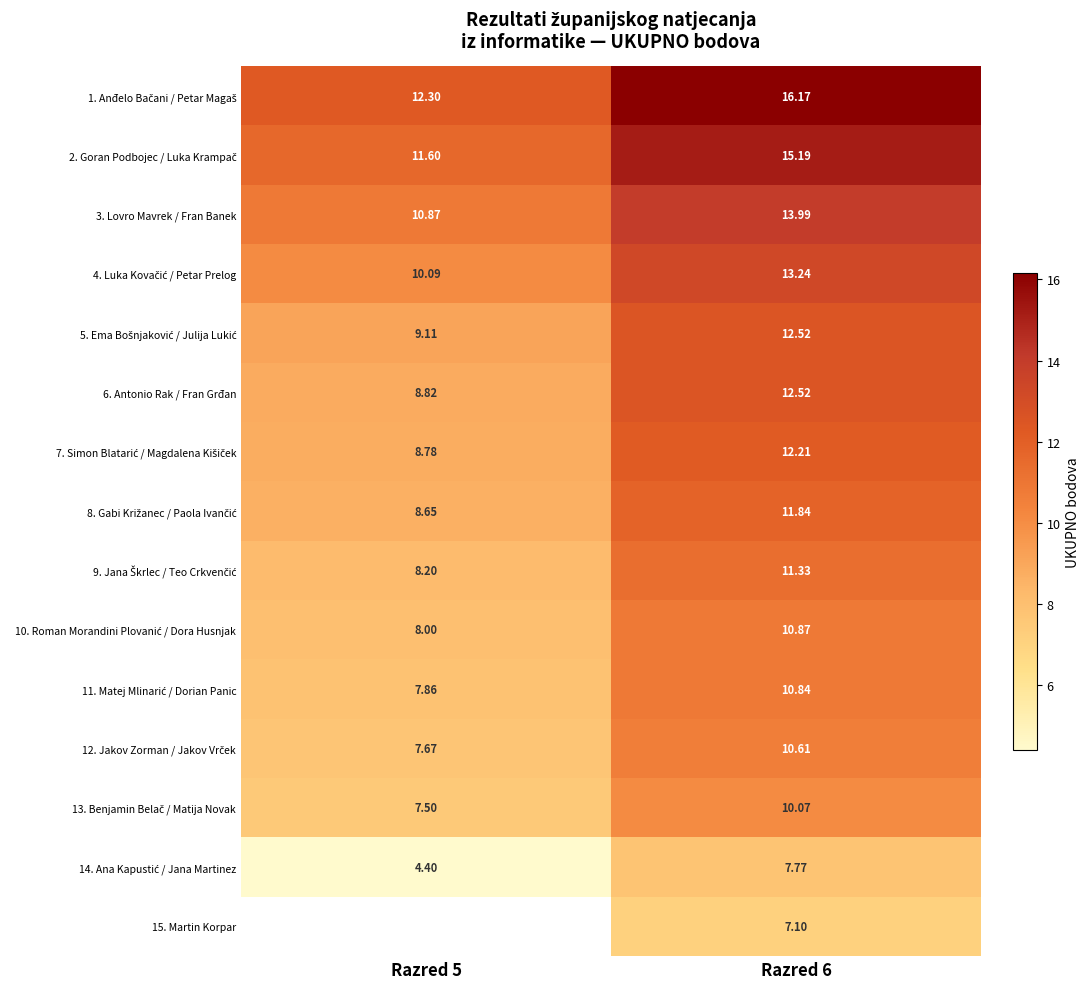

Is the value of 1. Anđelo Bačani / Petar Magaš at Razred 5 greater than the value of 11. Matej Mlinarić / Dorian Panic at Razred 6?

Yes